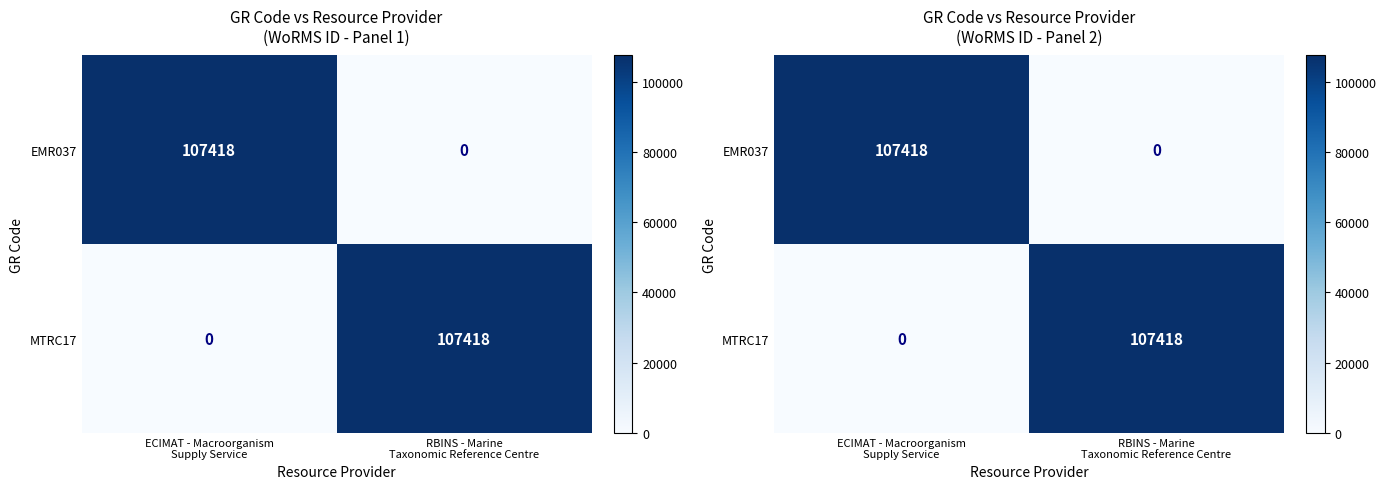

Which series has the widest spread of values?

EMR037